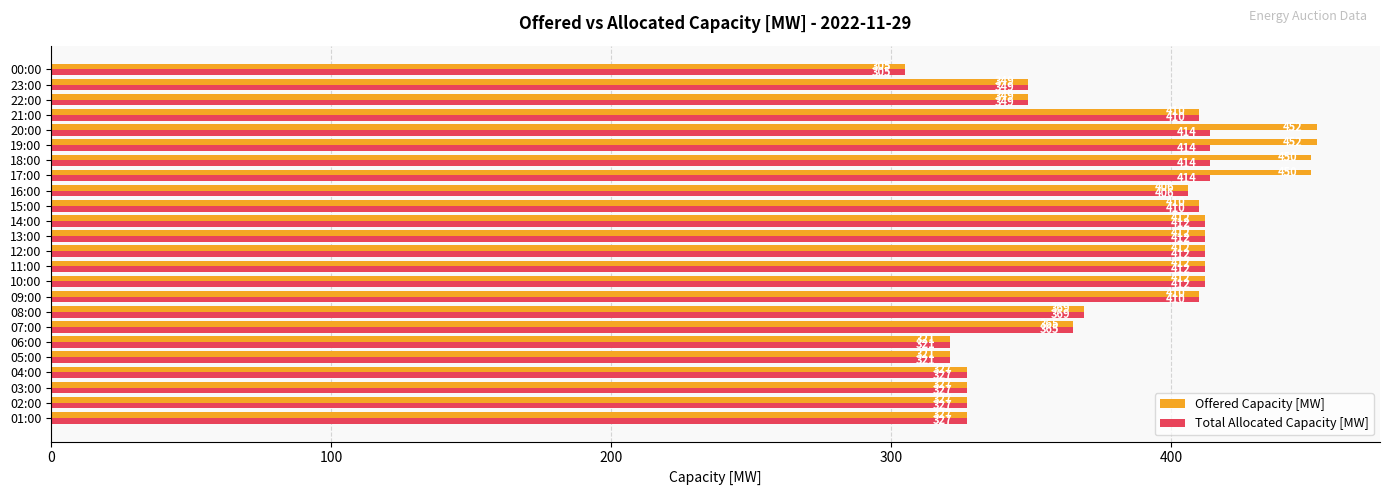

What is the total value across all series at 20:00?

866